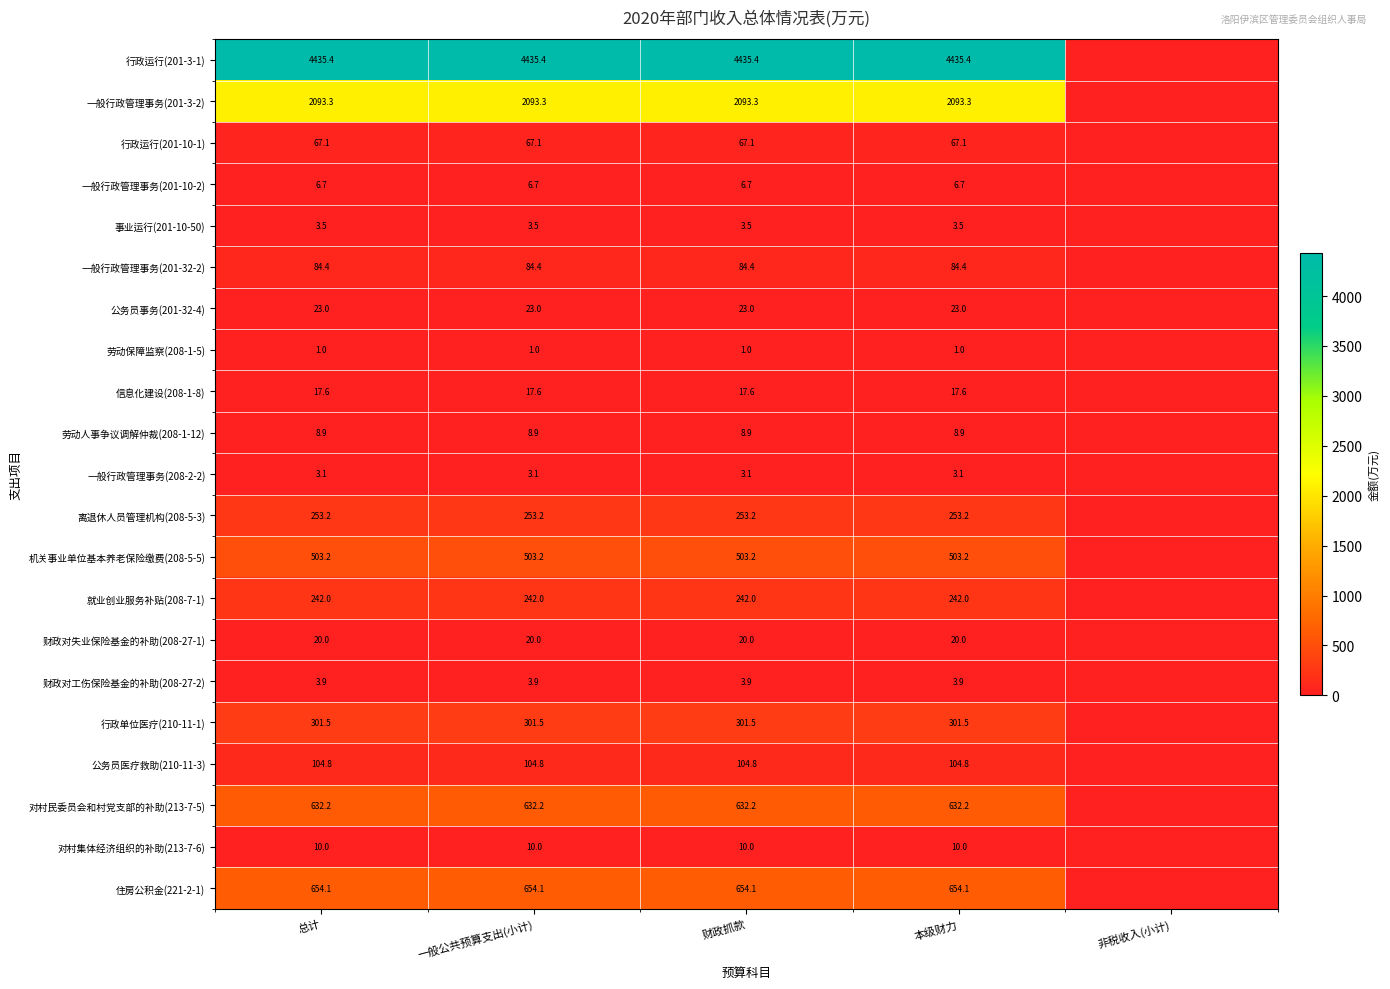

What is the total value across all series at 本级财力?

9468.9